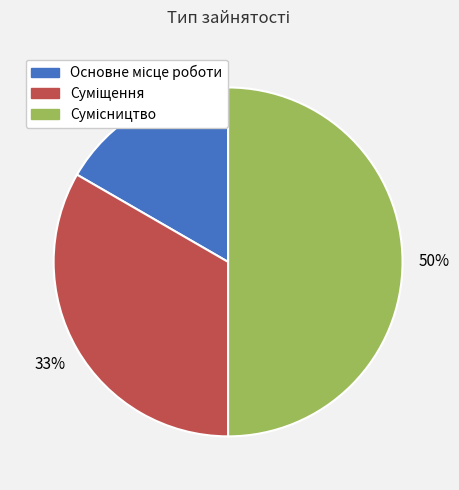

To the nearest percent, what is the difference between the largest and smallest slice percentages?

33%